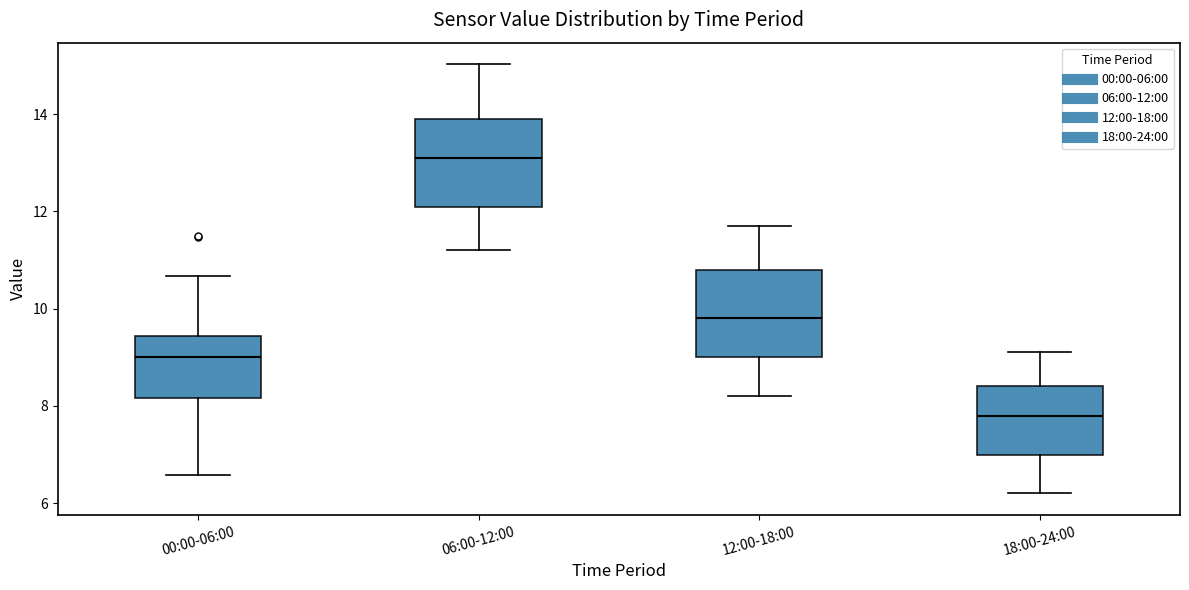

Reading left to right, transcribe this box plot: for each box, give where its median line is, the range the box spans, and where its two whiskers end, as read against the y-axis. The values are not printed on the chart, so give them approximately, as read against the axis.

00:00-06:00: median 9.0, box 8.2 to 9.4, whiskers 6.6 to 10.6
06:00-12:00: median 13.2, box 12.2 to 14.0, whiskers 11.2 to 15.0
12:00-18:00: median 9.8, box 9.0 to 10.8, whiskers 8.2 to 11.8
18:00-24:00: median 7.8, box 7.0 to 8.4, whiskers 6.2 to 9.2